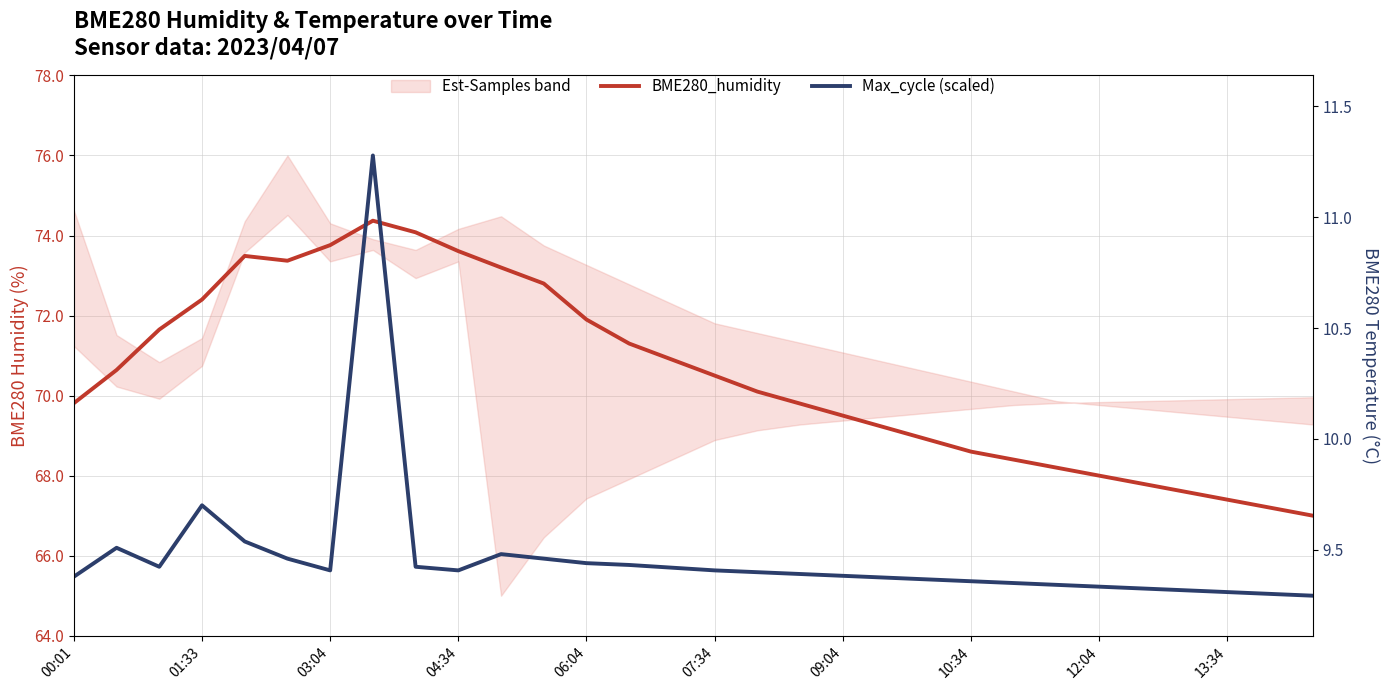

Which series changed the most between 17 and 21?

BME280_humidity